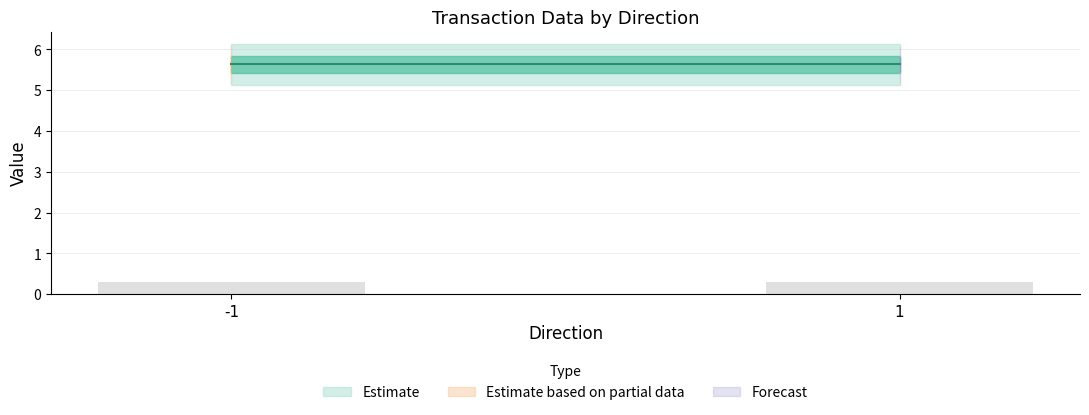

Reading left to right, list all the values displayed in this chart.

io_index: 0.0	0.0	1.0	1.0
valid_mainchain: 1.0	1.0	1.0	1.0
value: 5.6	5.6	5.6	5.6